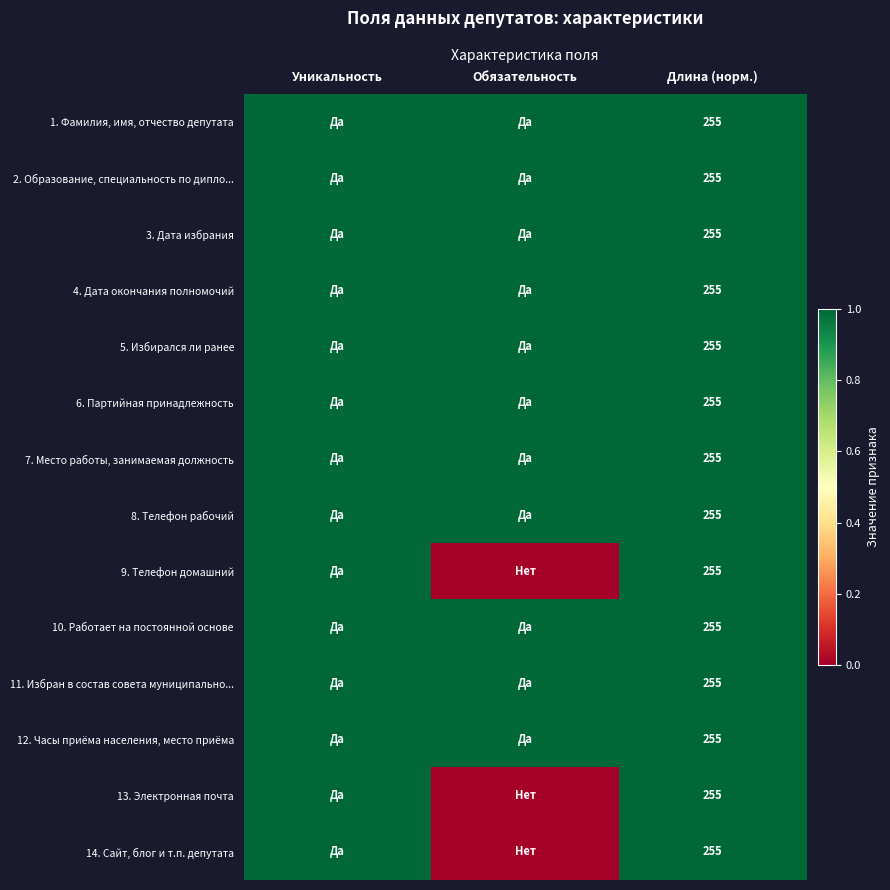

The 8. Телефон рабочий series shows 255 at Длина (норм.). True or false?

True